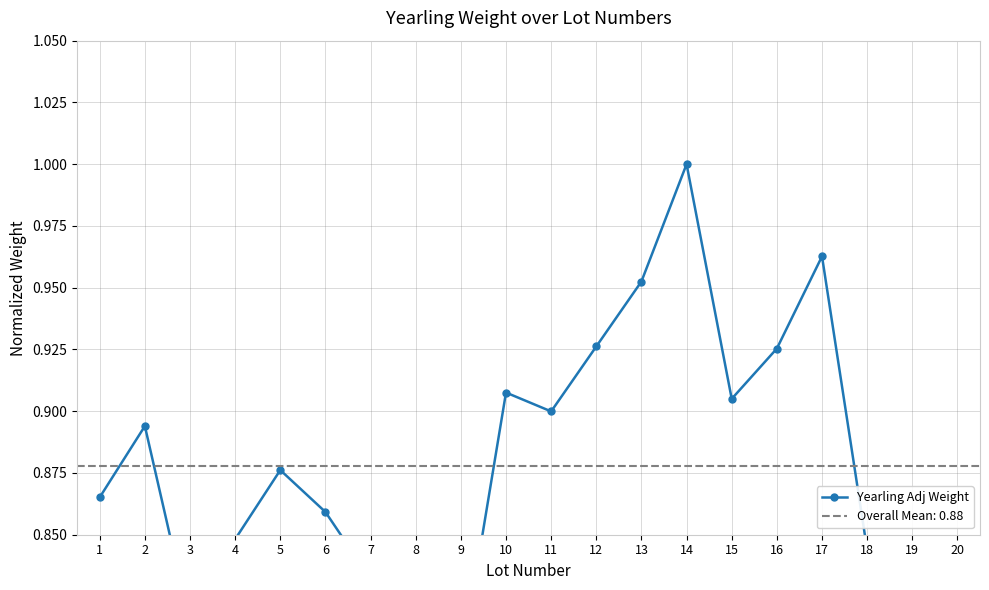

Rank the categories by value from lowest to highest.

19, 9, 3, 20, 7, 18, 8, 4, 6, 1, 5, 2, 11, 15, 10, 16, 12, 13, 17, 14